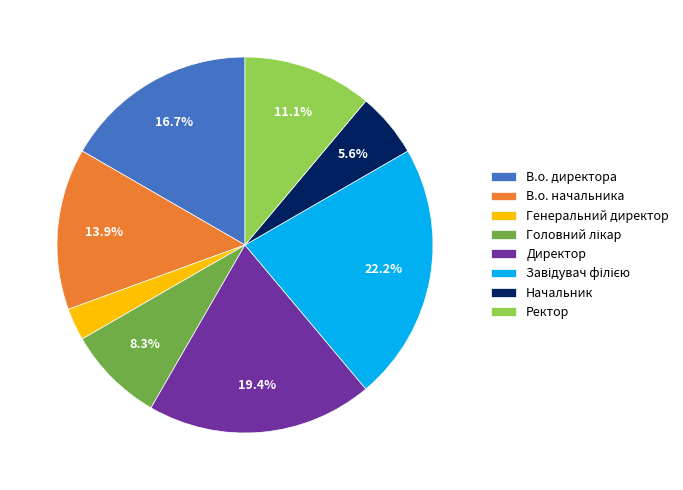

What percentage is the Начальник slice, to the nearest percent?

6%